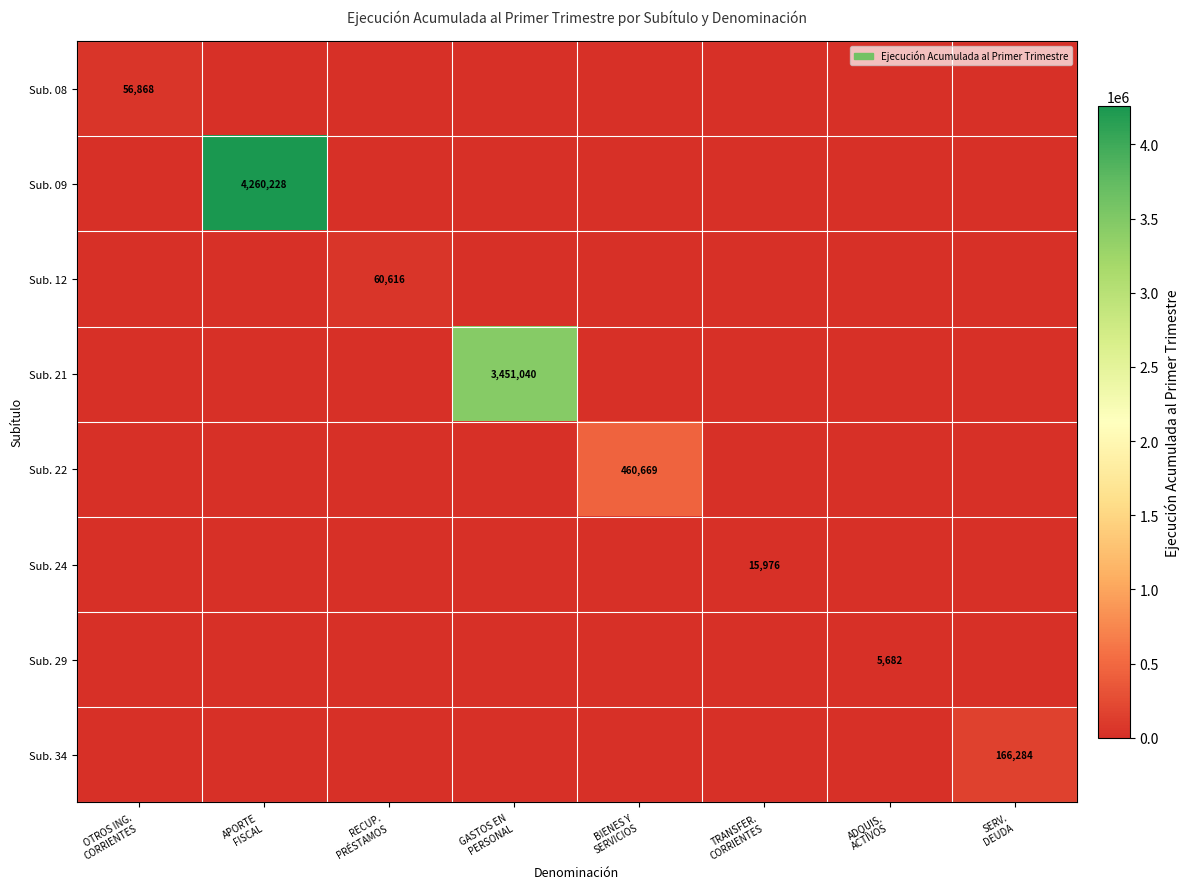

What is the total value across all series at TRANSFER.
CORRIENTES?

15976